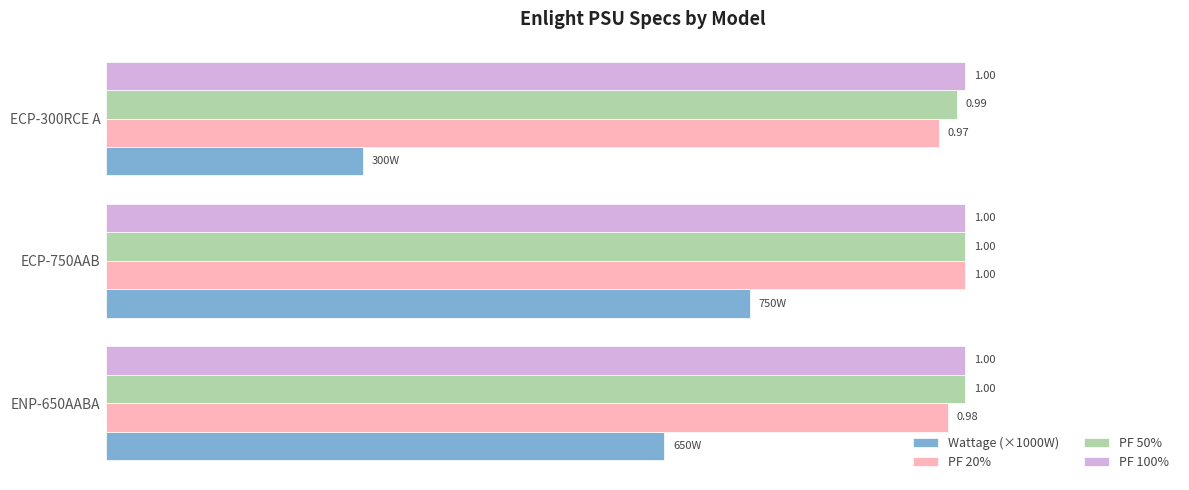

Which series has the largest range (max minus min)?

Wattage (×1000W)